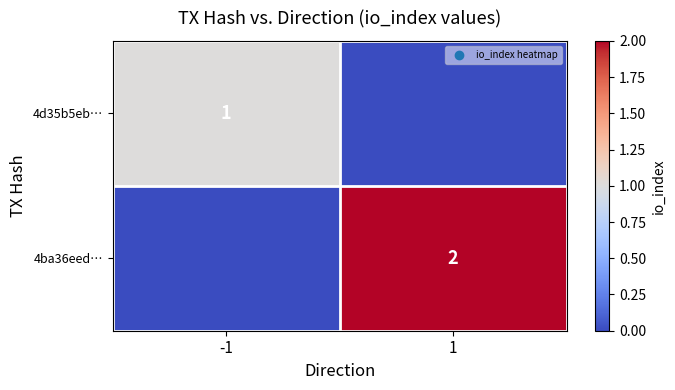

How many data points does each series have?

2